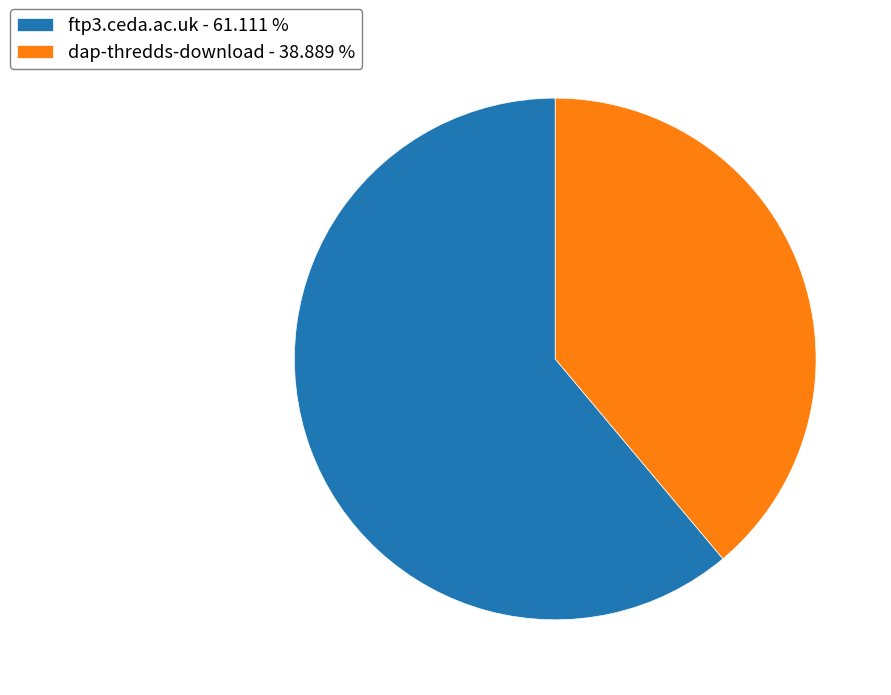

Between ftp3.ceda.ac.uk and dap-thredds-download, which is larger?

ftp3.ceda.ac.uk